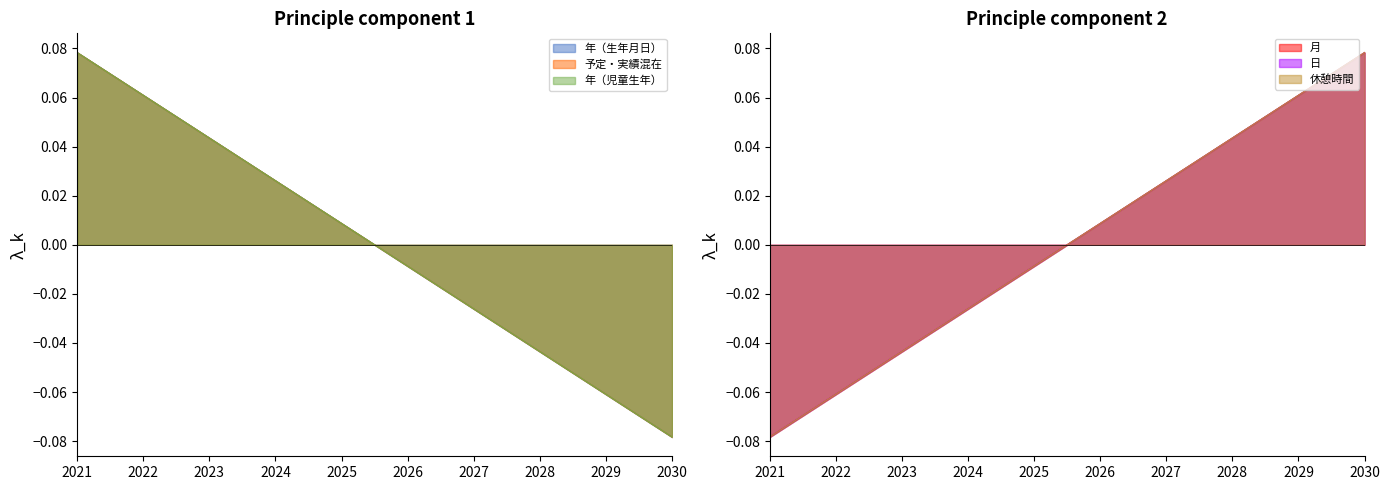

What are all the series names shown in the legend?

年（生年月日）, 予定・実績混在, 年（児童生年）, 月, 日, 休憩時間